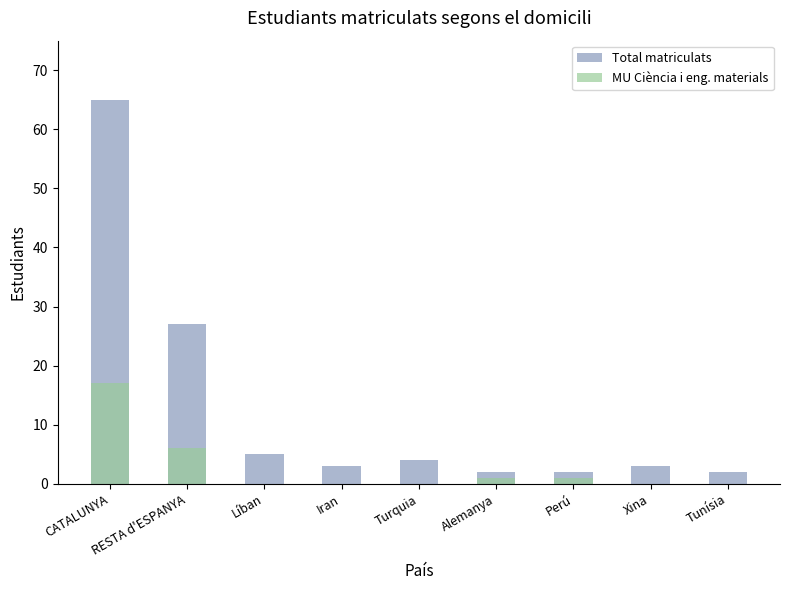

Reading left to right, transcribe all the data shown in this chart.

Total matriculats: 65	27	5	3	4	2	2	3	2
MU Ciència i eng. materials: 17	6	0	0	0	1	1	0	0